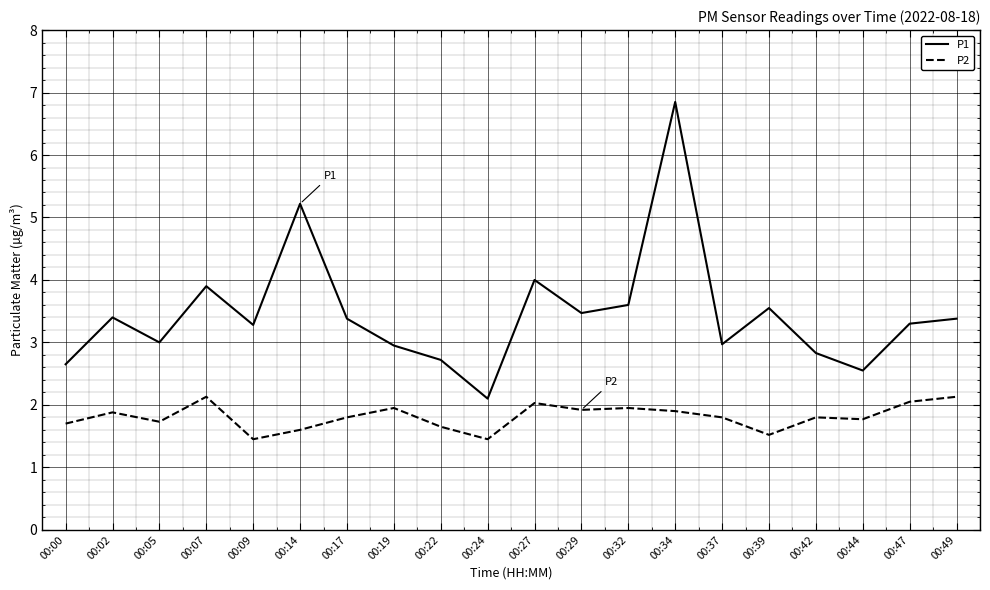

How many interior local peaks does the P1 series have?

6